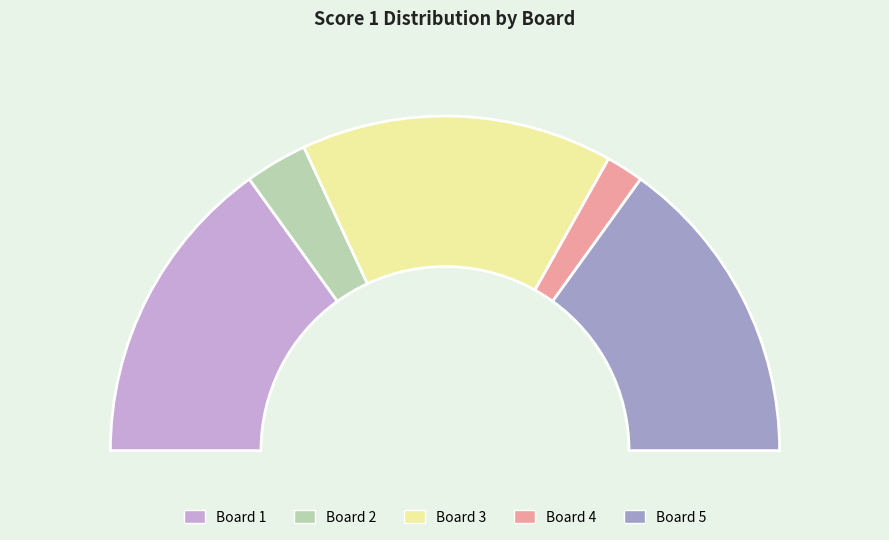

Which has a higher value, Board 1 or Board 3?

Board 1